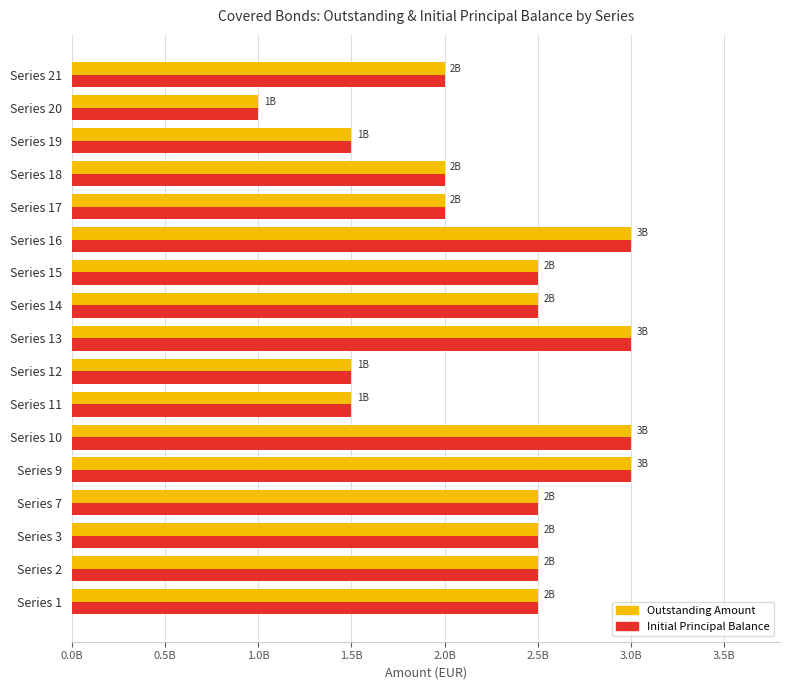

What are all the series names shown in the legend?

Outstanding Amount, Initial Principal Balance